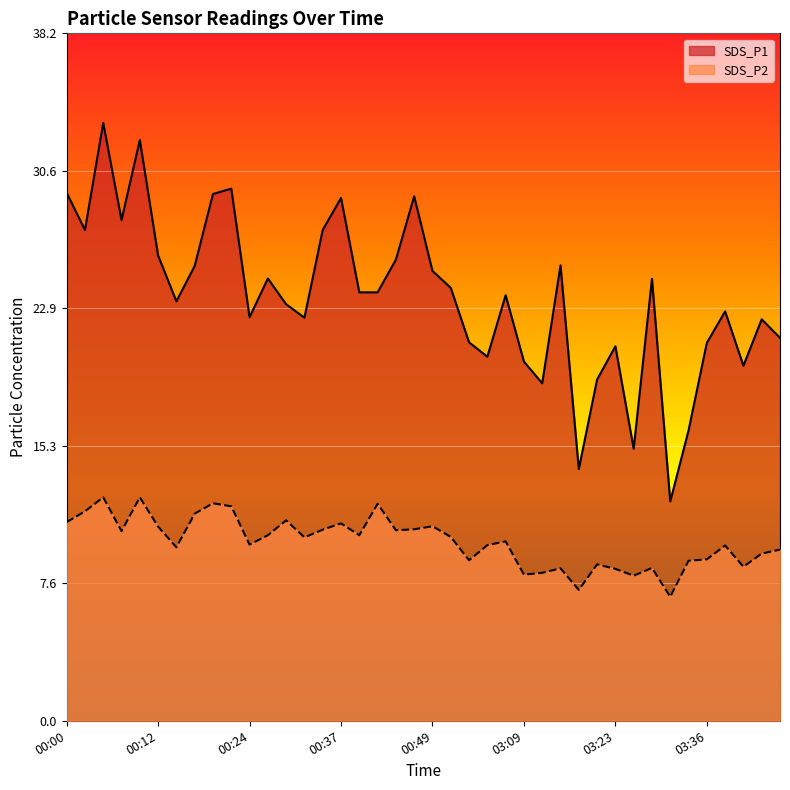

The value of SDS_P2 at 03:33 is 8.9. True or false?

True